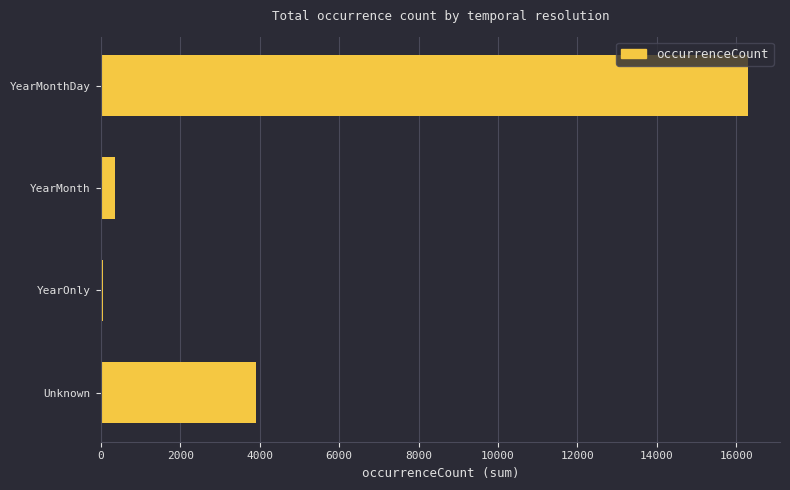

Is it true that the value at YearMonth is 354?

True